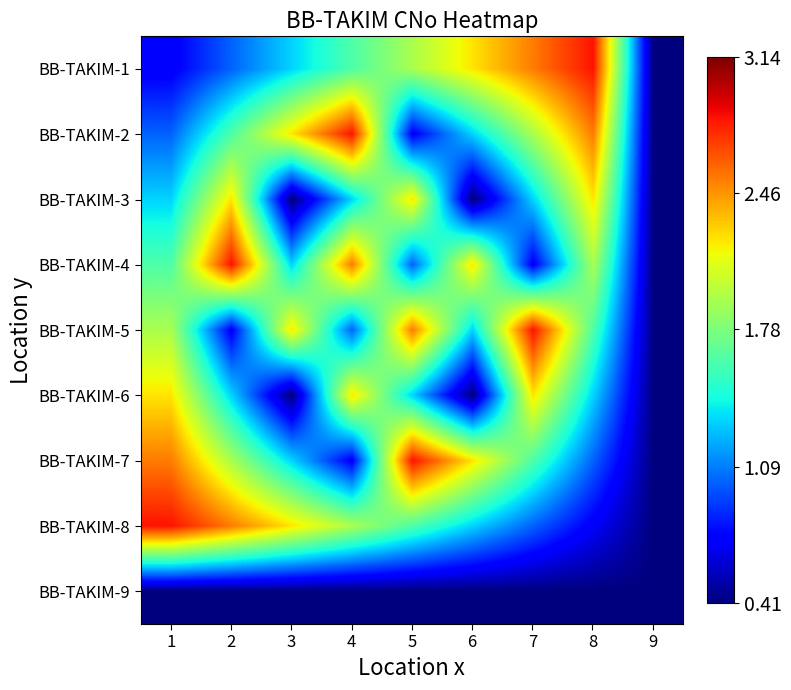

What is the smallest value displayed?

0.4